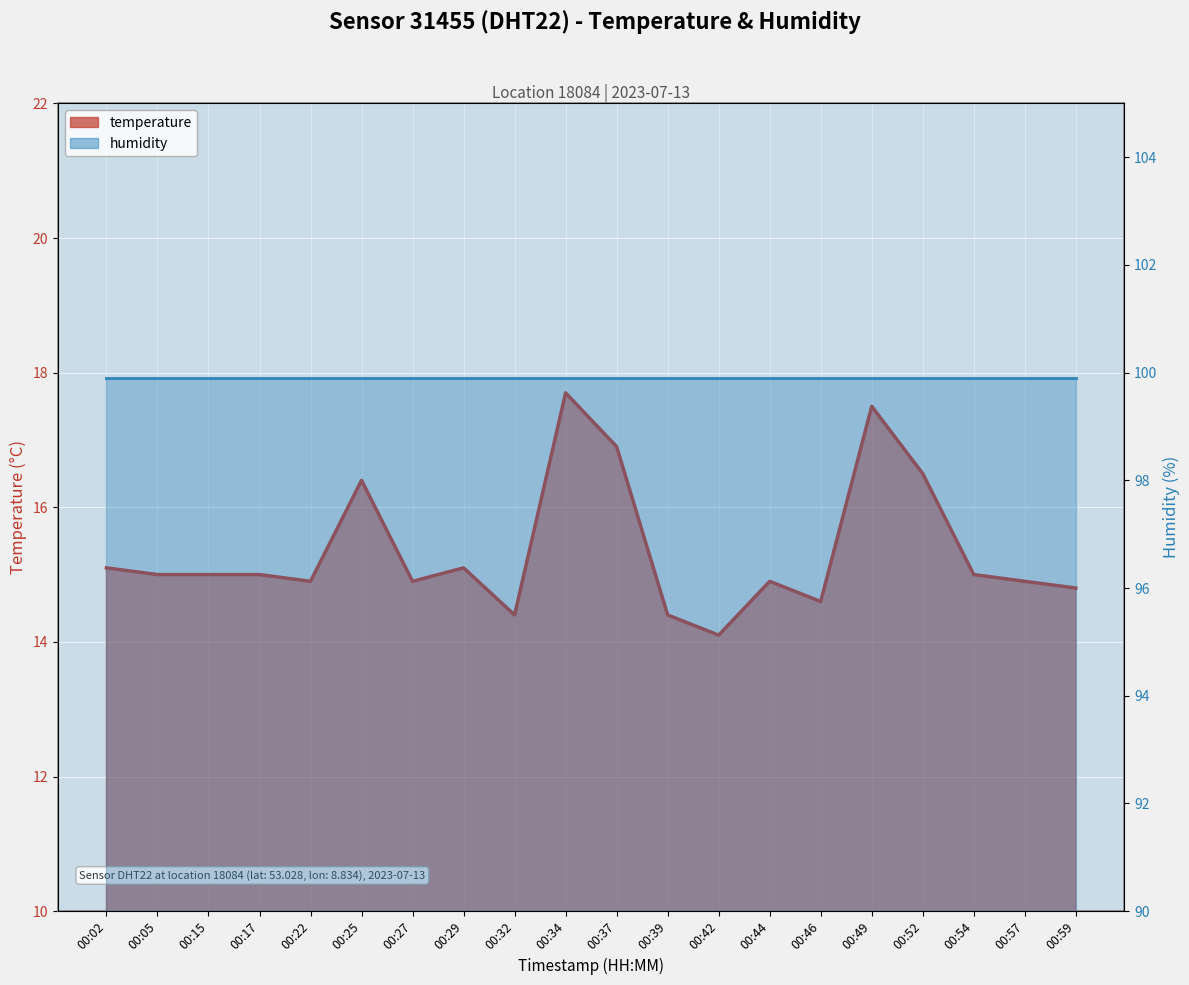

Does the chart display data point markers on the line(s)?

No